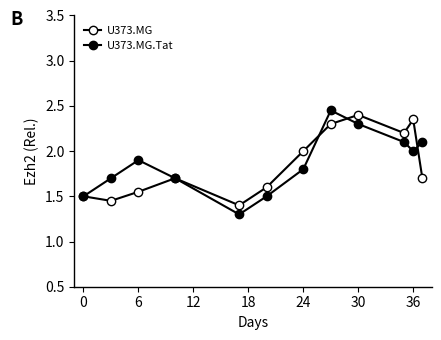

True or false: U373.MG and U373.MG.Tat intersect in this chart.

True